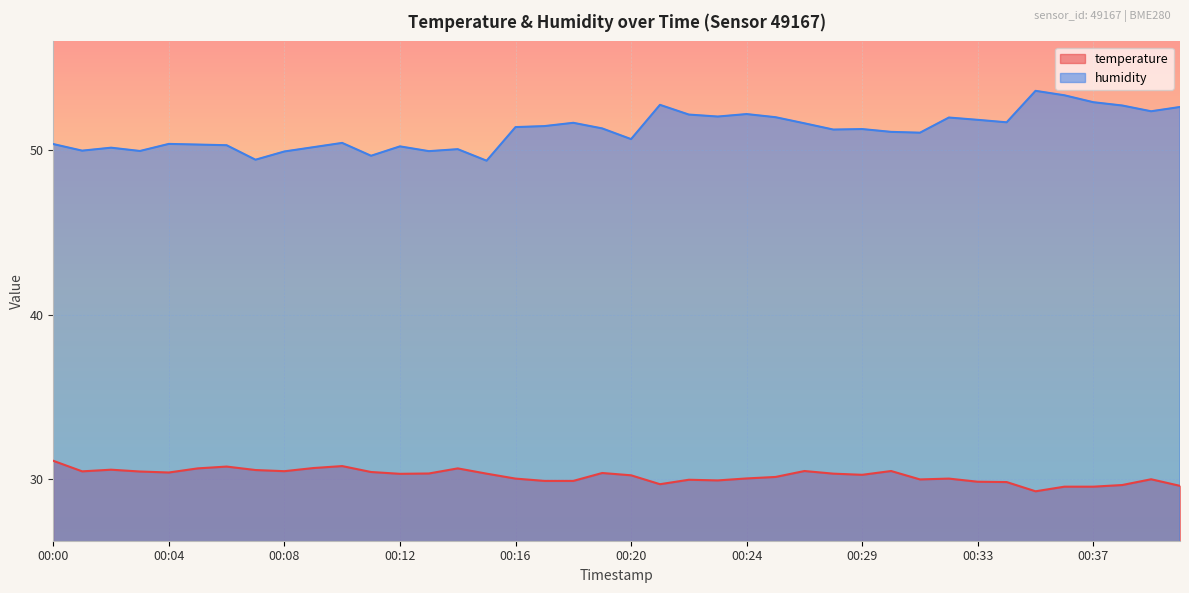

Which category has the lowest value in the temperature series?

00:35